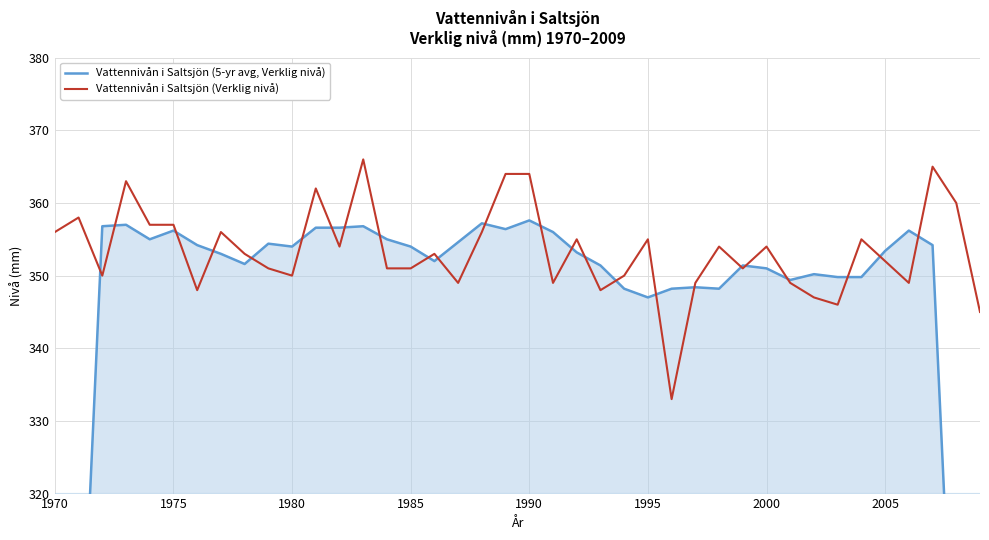

What are all the series names shown in the legend?

Vattennivån i Saltsjön (5-yr avg, Verklig nivå), Vattennivån i Saltsjön (Verklig nivå)